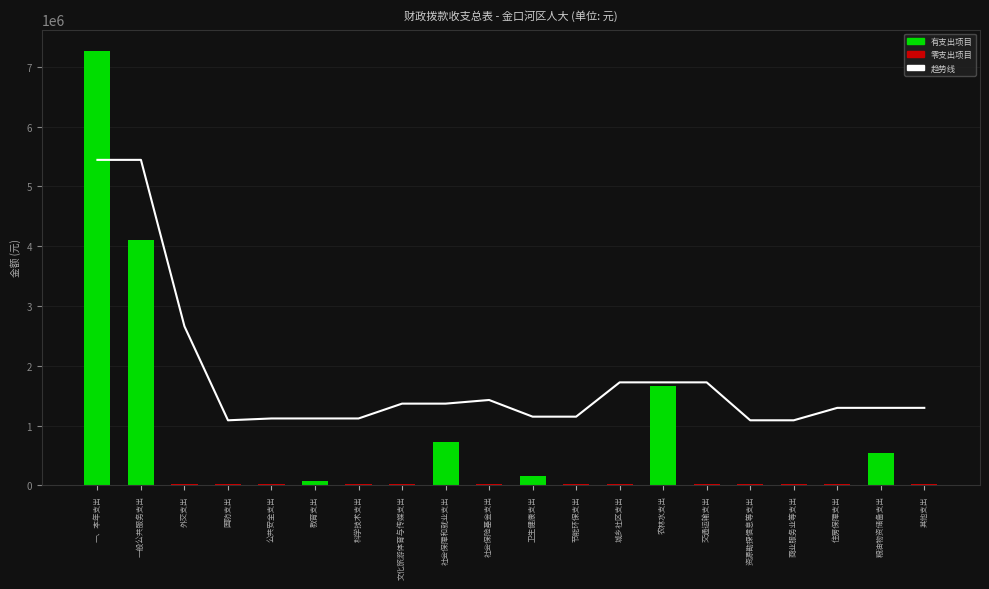

The 合计 series shows 7185852.0 at 一般公共服务支出. True or false?

False